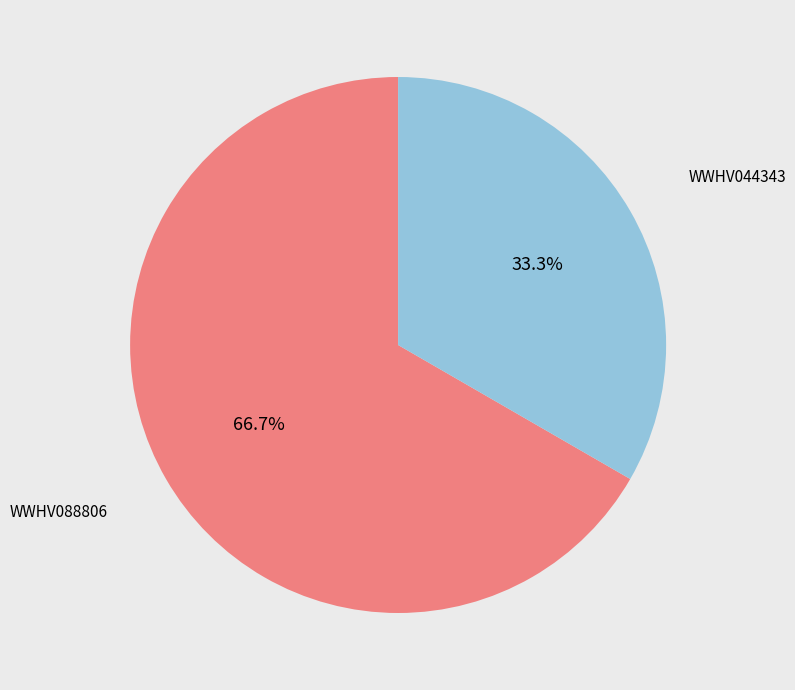

Is it true that WWHV044343 is 33% of the pie?

True